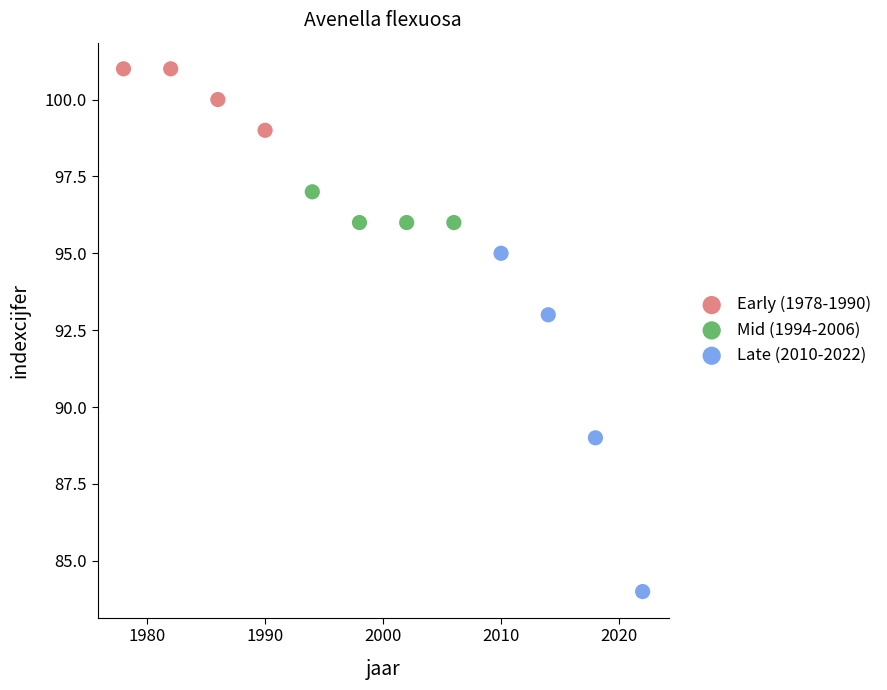

Which series has the largest Y range (max minus min)?

Late (2010-2022)